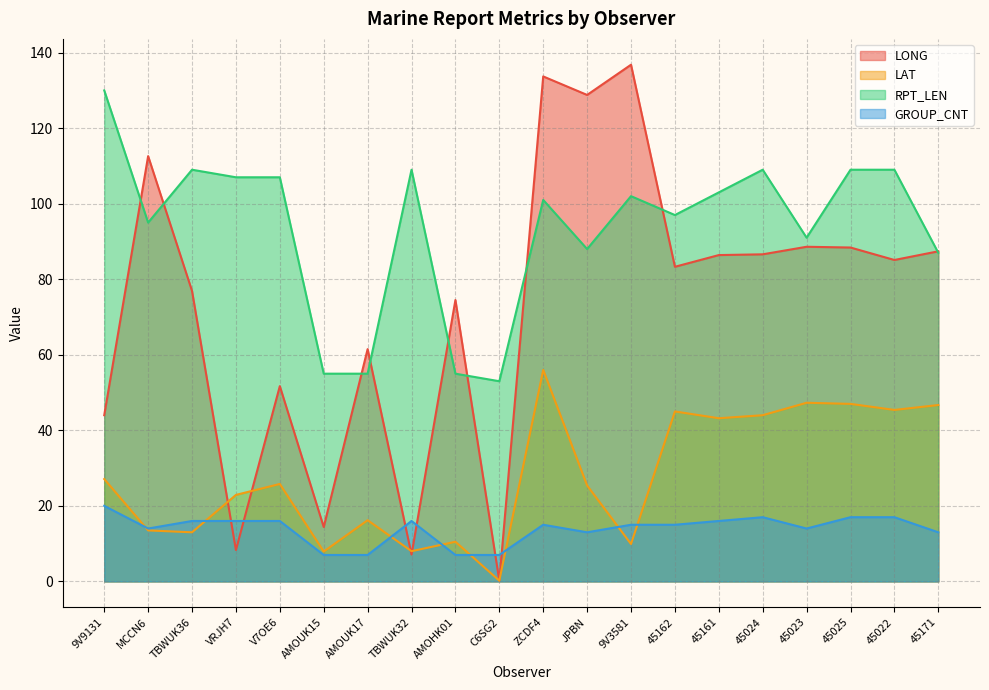

Does the chart display data point markers on the line(s)?

No